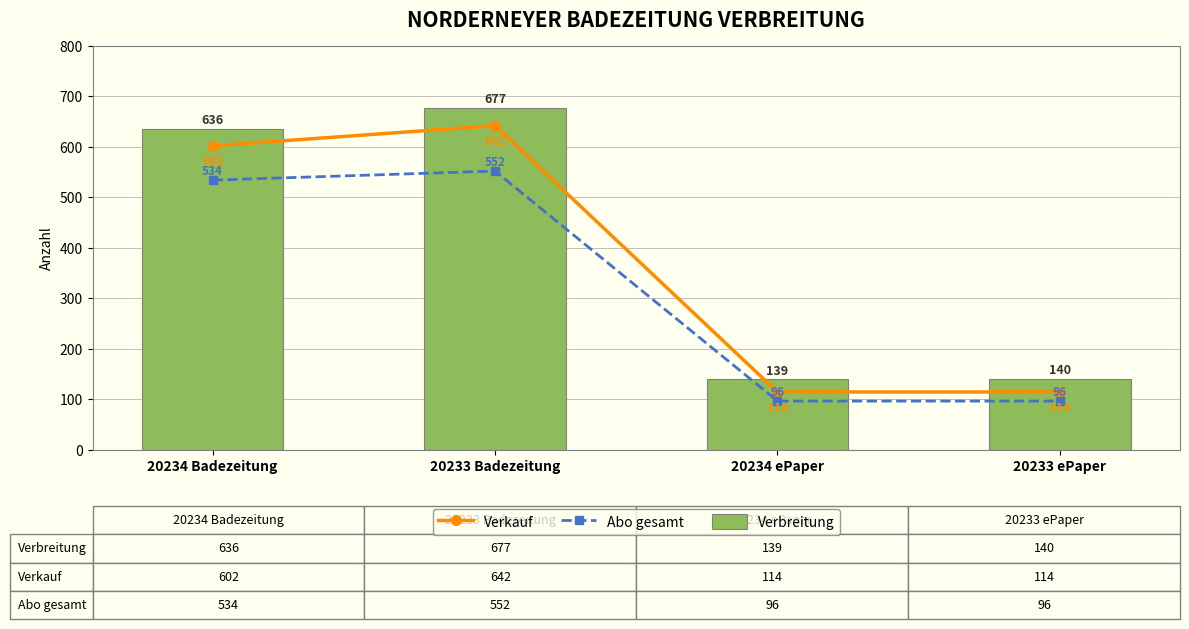

At which category is the sum across all series the highest?

20233 Badezeitung